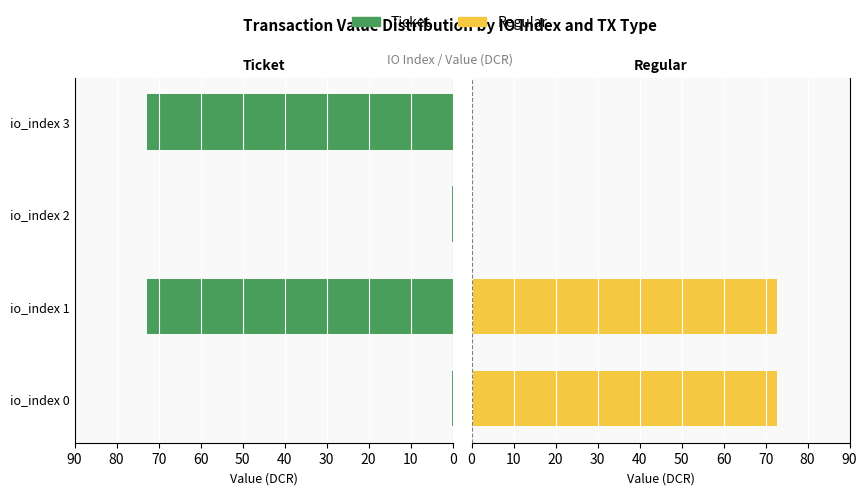

What is the difference between the second highest and minimum values in the Regular series?

72.7